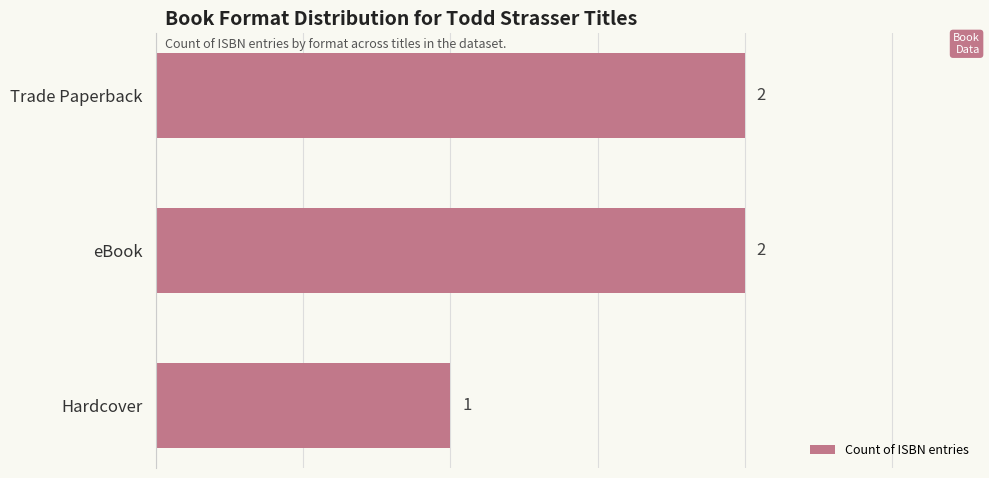

Are the bars grouped side by side (vs. stacked)?

No